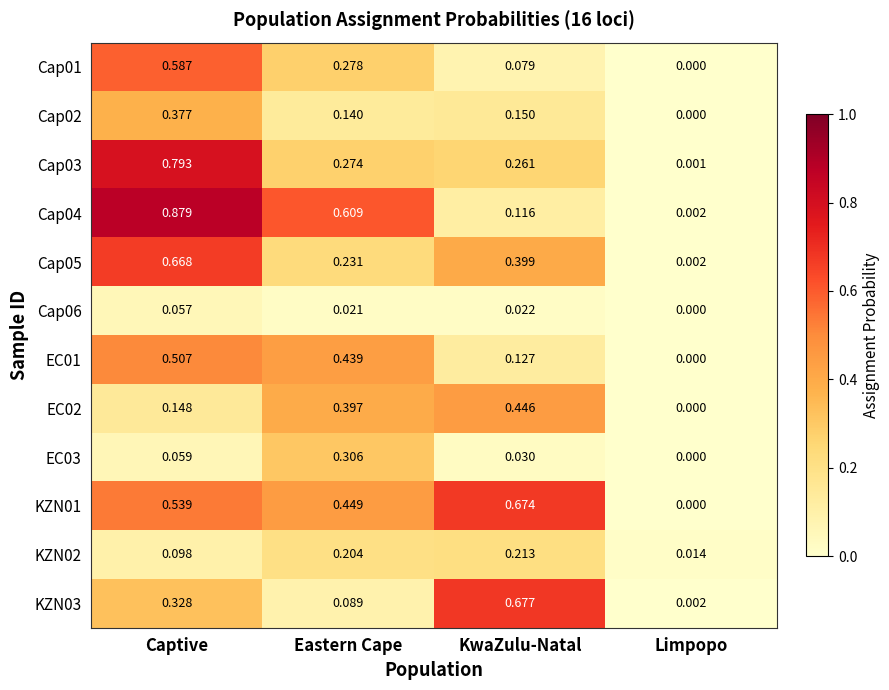

List the labels in order of KZN03 value, largest first.

KwaZulu-Natal, Captive, Eastern Cape, Limpopo